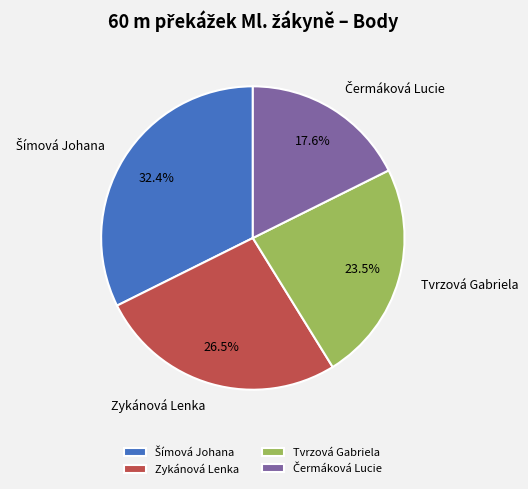

Count the number of slices in the pie.

4